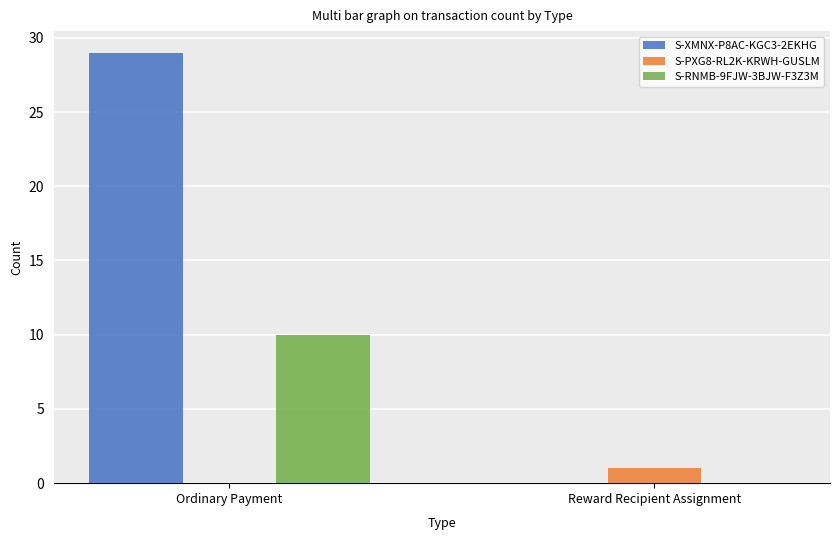

What is the sum of the S-XMNX-P8AC-KGC3-2EKHG values at Ordinary Payment and Reward Recipient Assignment?

29